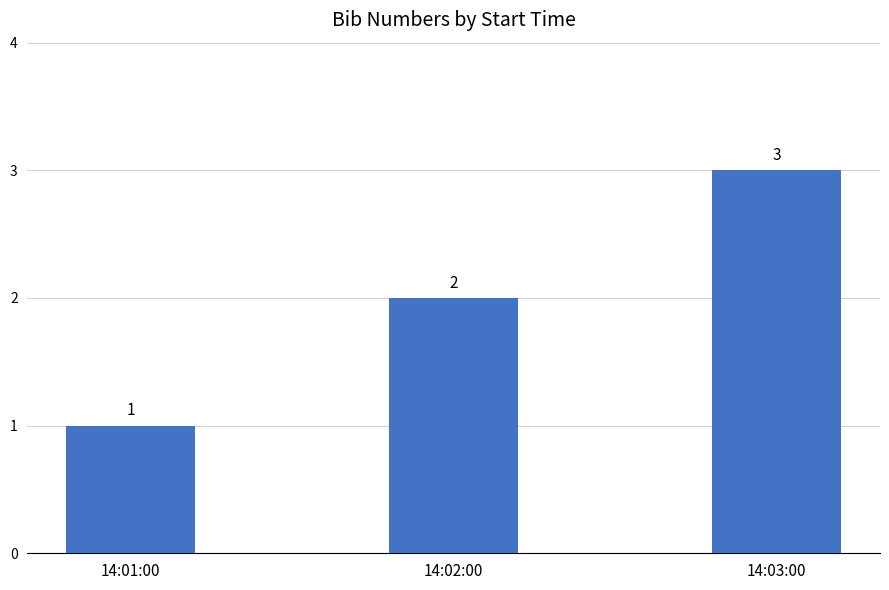

What is the minimum value shown in the chart?

1